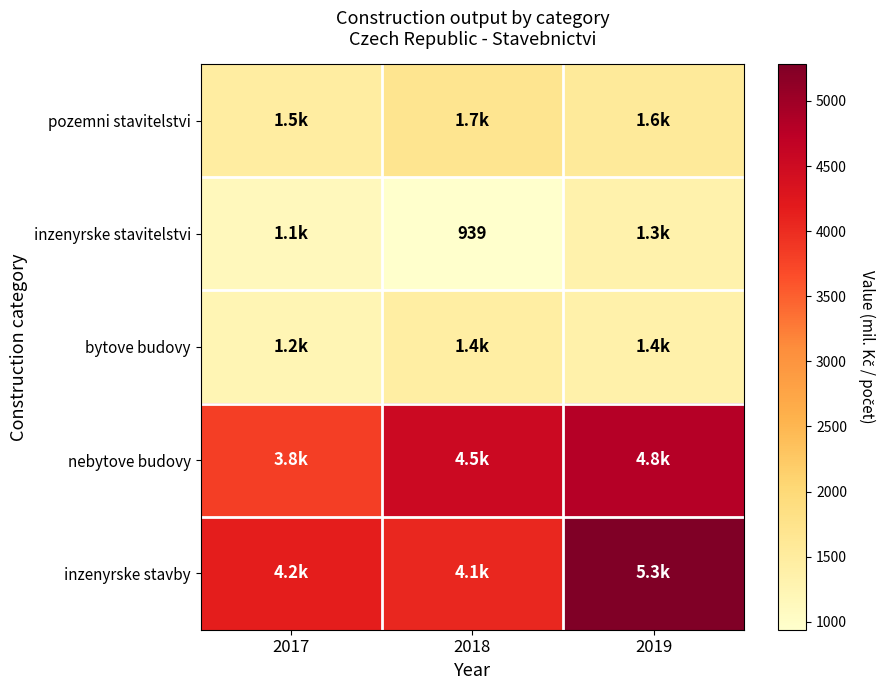

Count the number of data series in this chart.

5